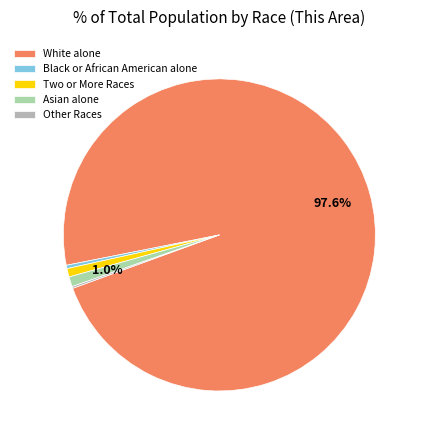

What portion of the pie excludes Asian alone?

99.0%